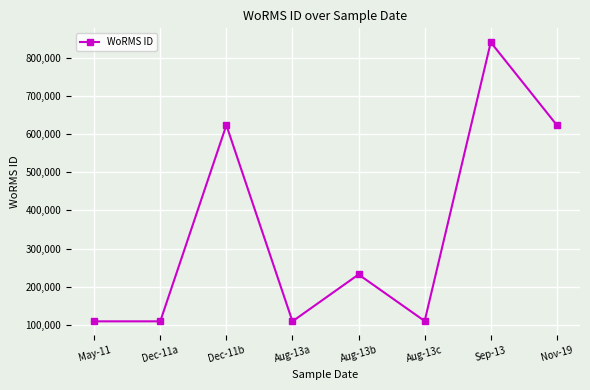

How many series are shown in this chart?

1